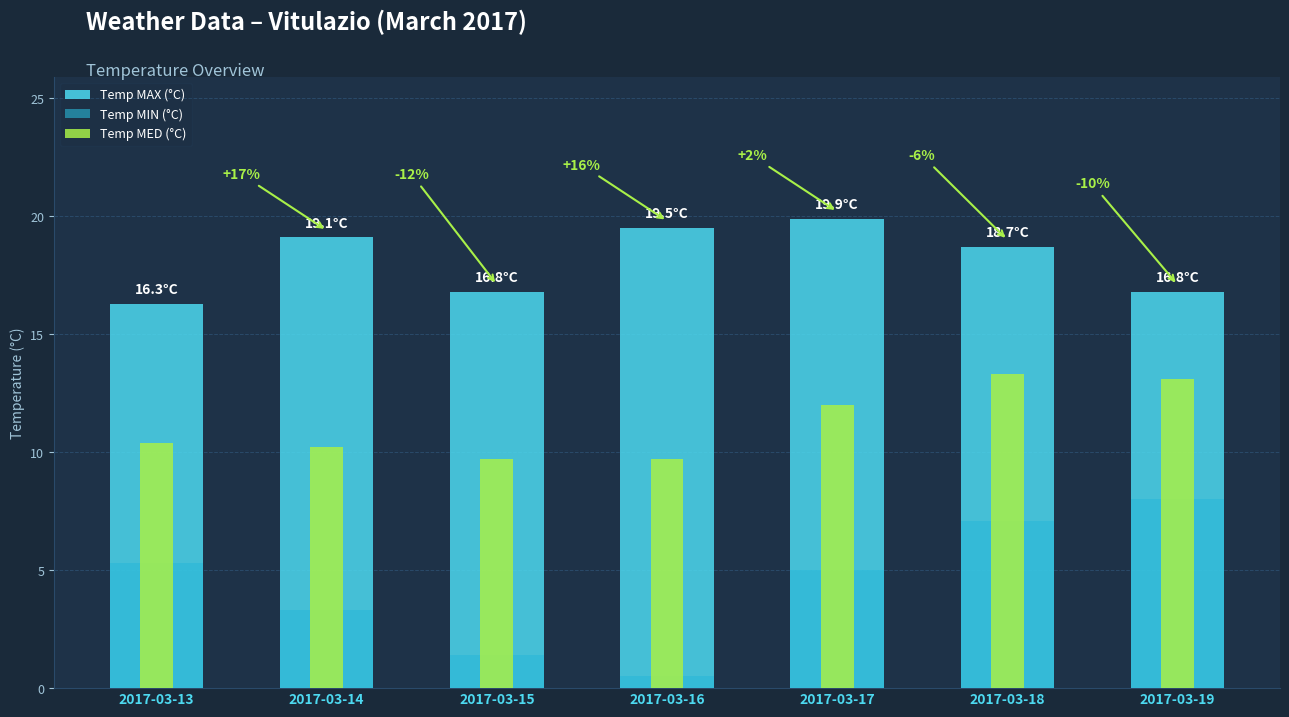

Reading right to left, transcribe all the data shown in this chart.

Temp MAX (°C): 16.8	18.7	19.9	19.5	16.8	19.1	16.3
Temp MIN (°C): 8.0	7.1	5.0	0.5	1.4	3.3	5.3
Temp MED (°C): 13.1	13.3	12.0	9.7	9.7	10.2	10.4